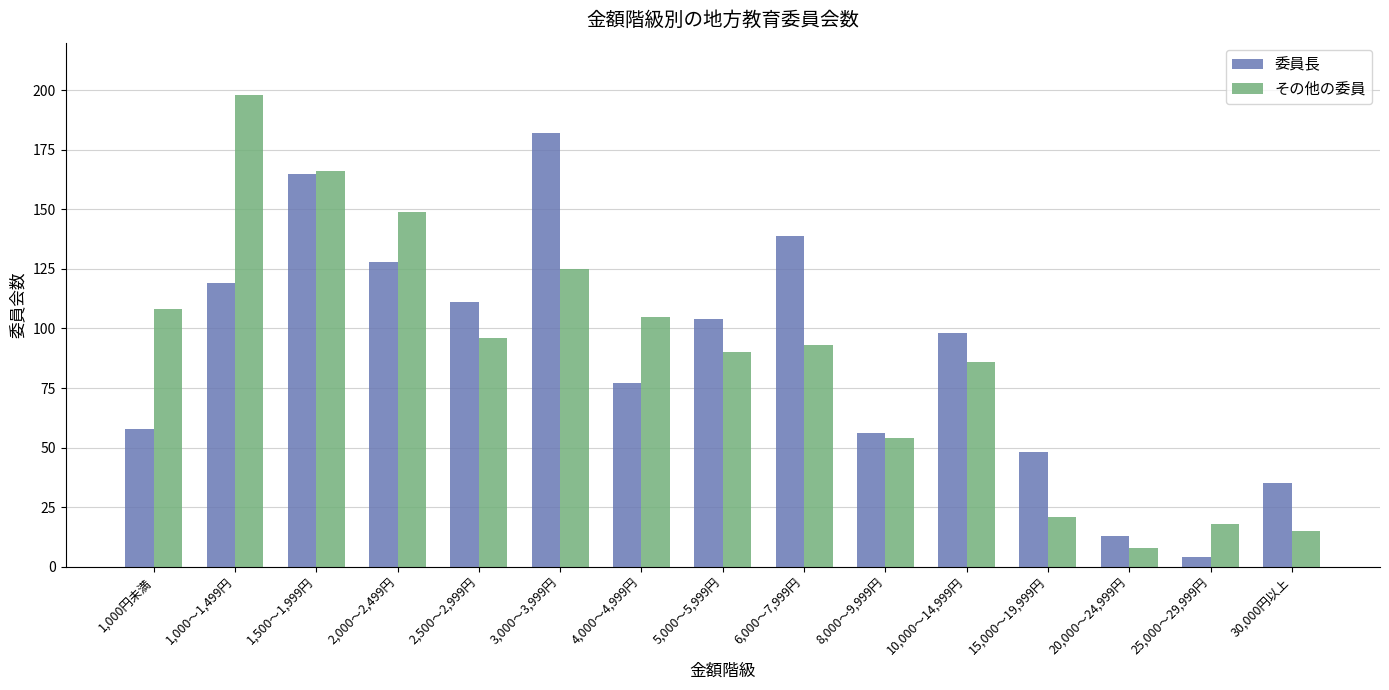

Which series changed the most between 2,000～2,499円 and 2,500～2,999円?

その他の委員